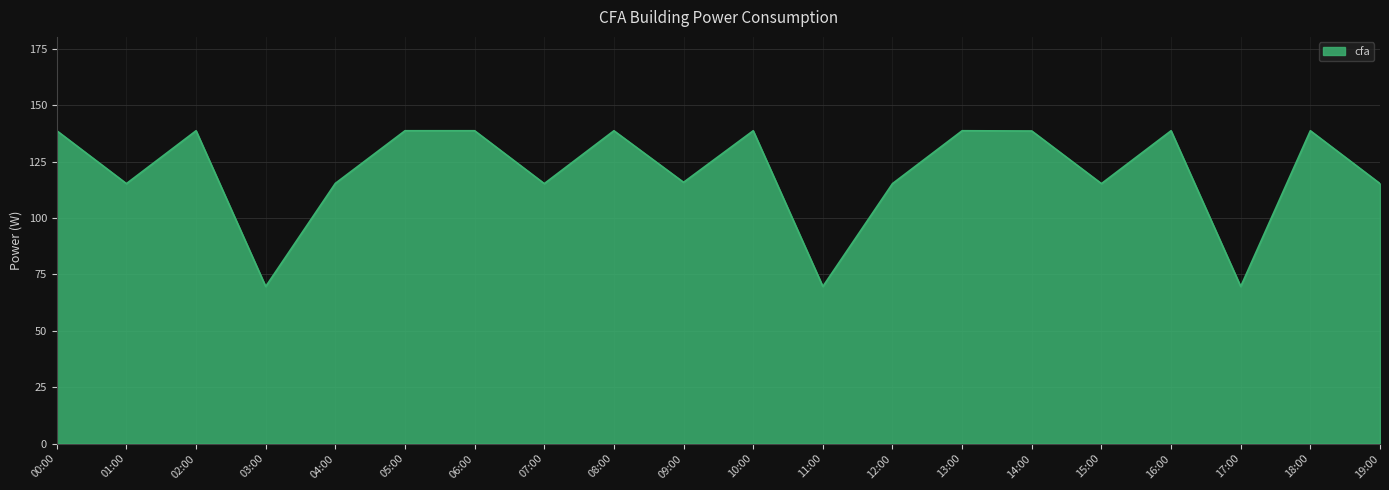

What is the ratio of the value at 07:00 to the value at 15:00?

1.0